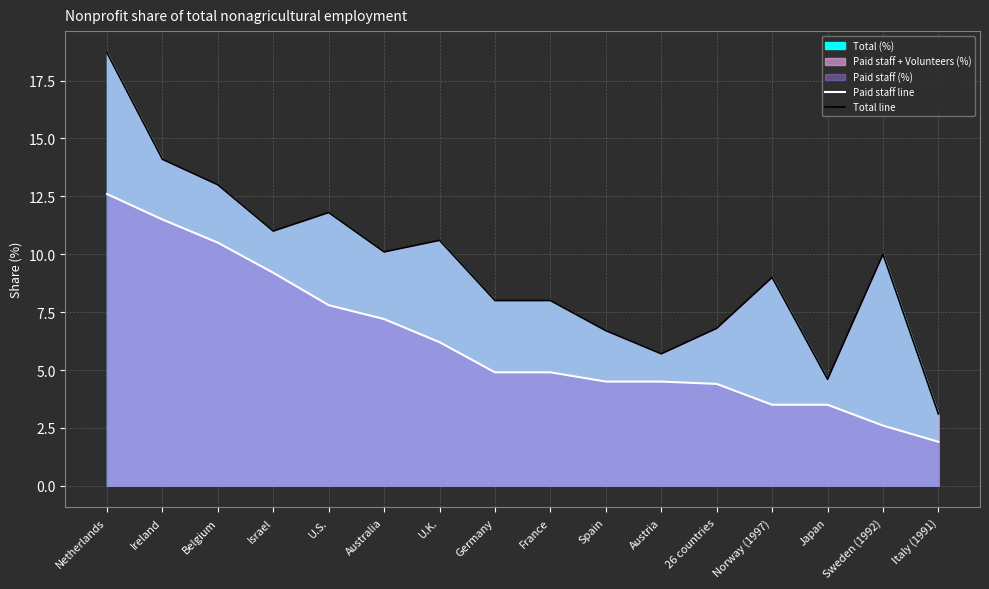

Reading left to right, transcribe all the data shown in this chart.

Paid staff line: 12.6	11.5	10.5	9.2	7.8	7.2	6.2	4.9	4.9	4.5	4.5	4.4	3.5	3.5	2.6	1.9
Total line: 18.7	14.1	13.0	11.0	11.8	10.1	10.6	8.0	8.0	6.7	5.7	6.8	9.0	4.6	10.0	3.1